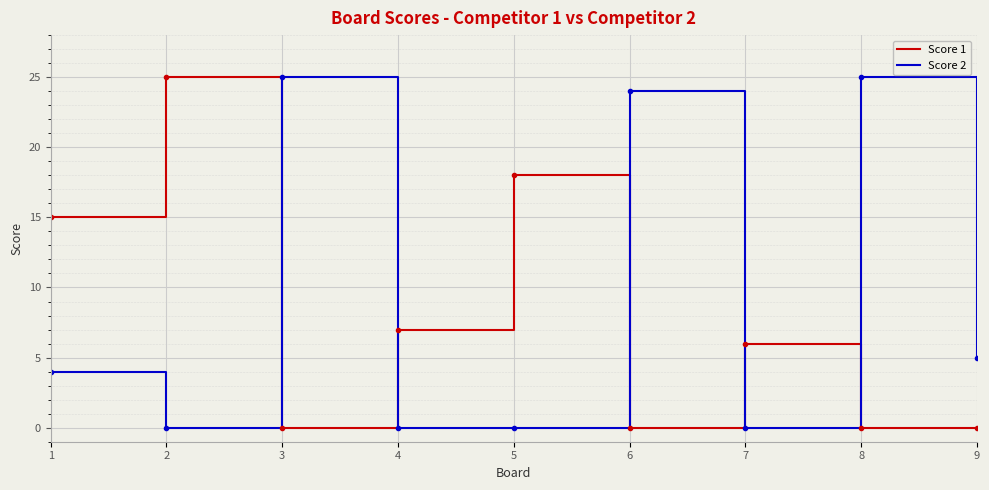

How many distinct data groups are displayed?

2